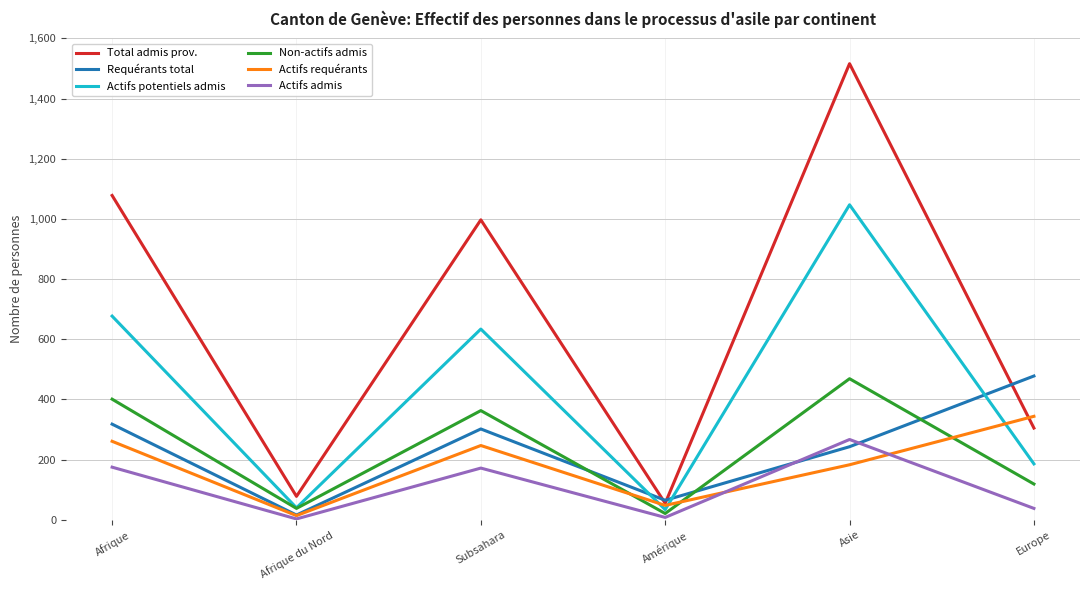

What is the difference between the maximum and second lowest values in the Requérants total series?

413